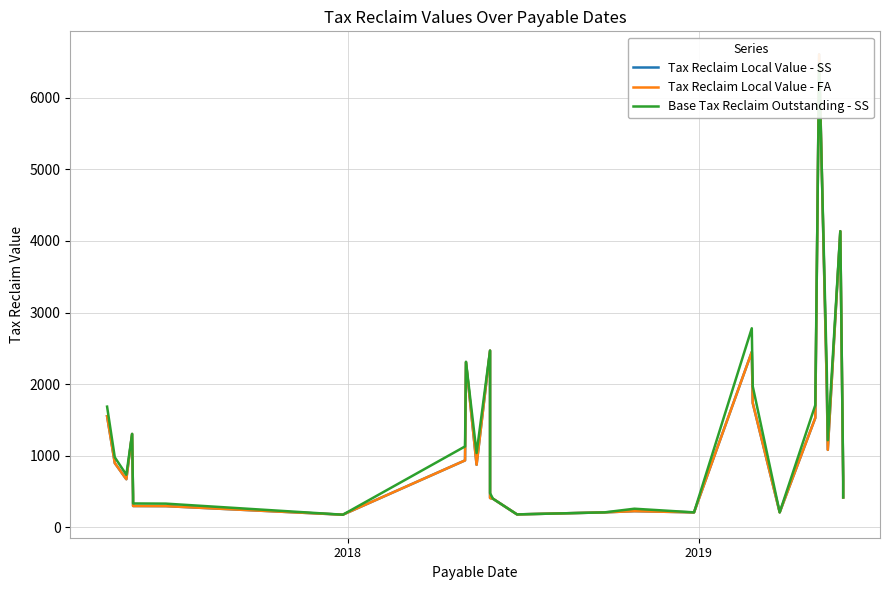

After their last crossing, which series has the higher values: Tax Reclaim Local Value - SS or Base Tax Reclaim Outstanding - SS?

Base Tax Reclaim Outstanding - SS